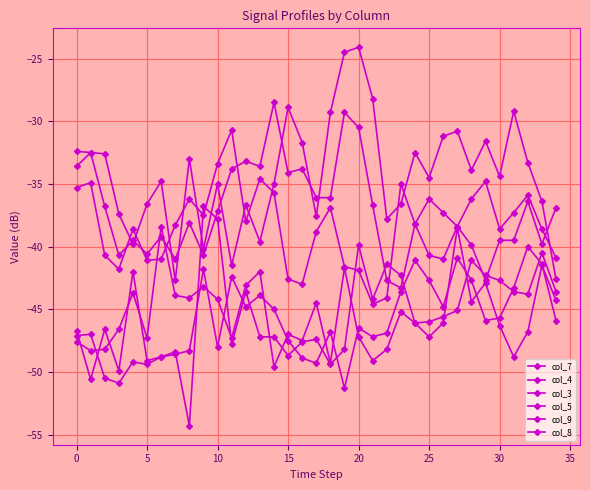

What is the label of the 27th point from the left?

26